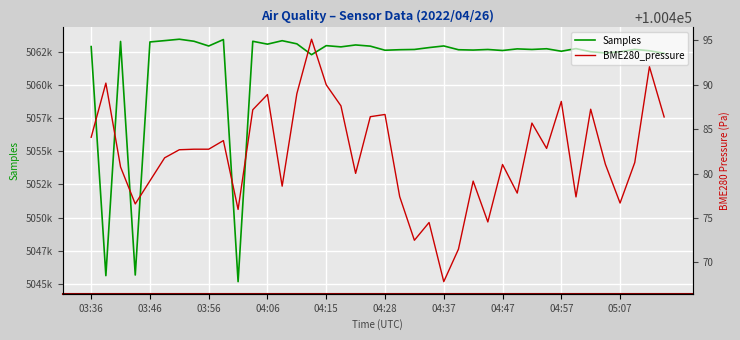

What is the highest value of the BME280_pressure series?

100495.1